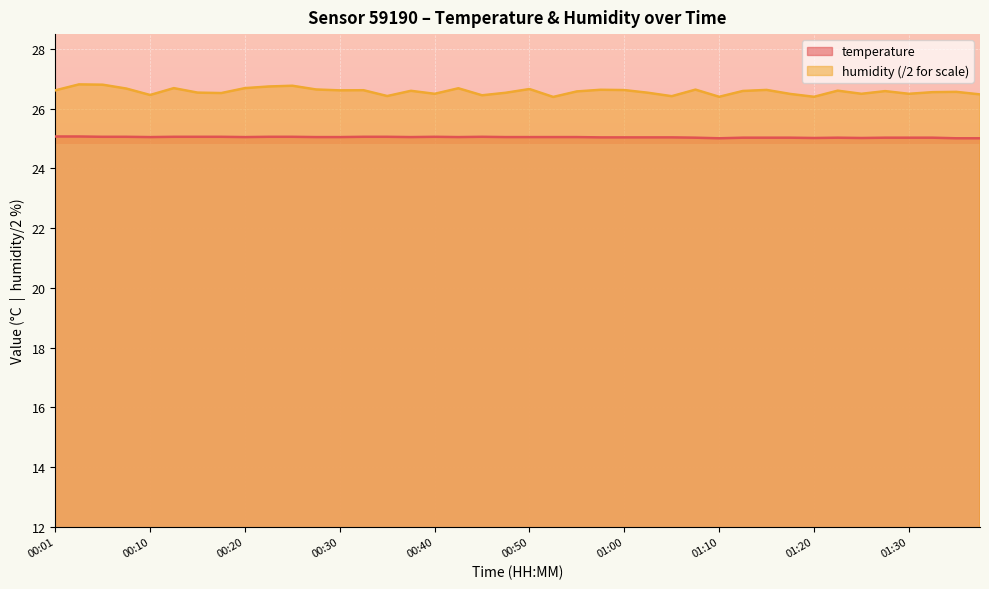

At how many categories does at least one series exceed 26?

40